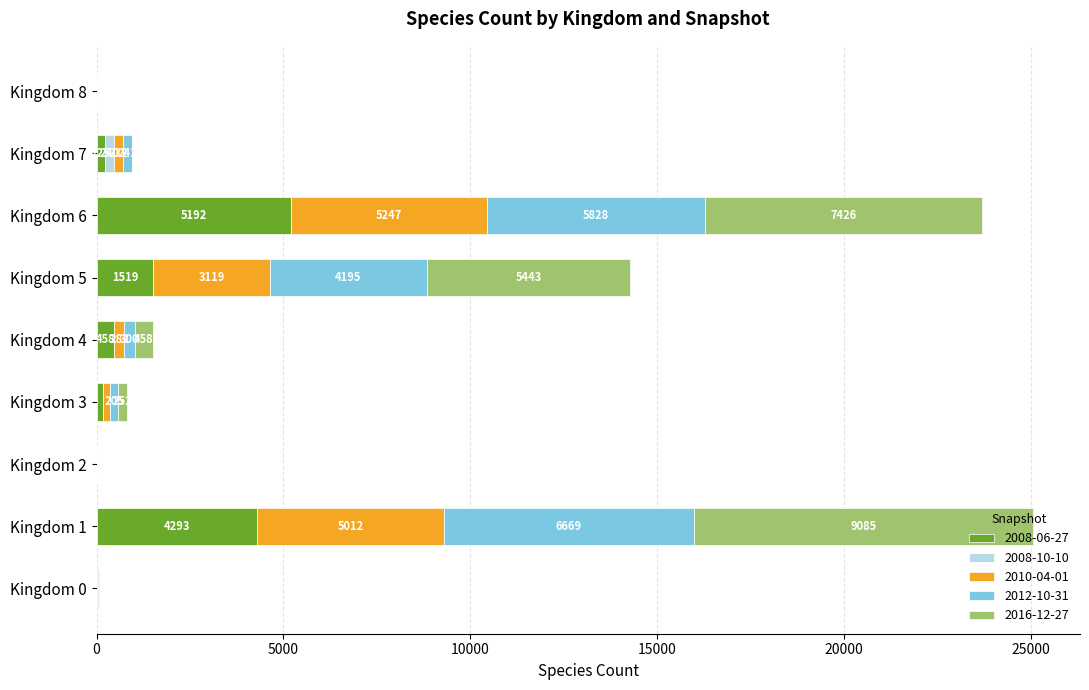

What is the difference between the maximum and minimum values in the 2010-04-01 series?

5247